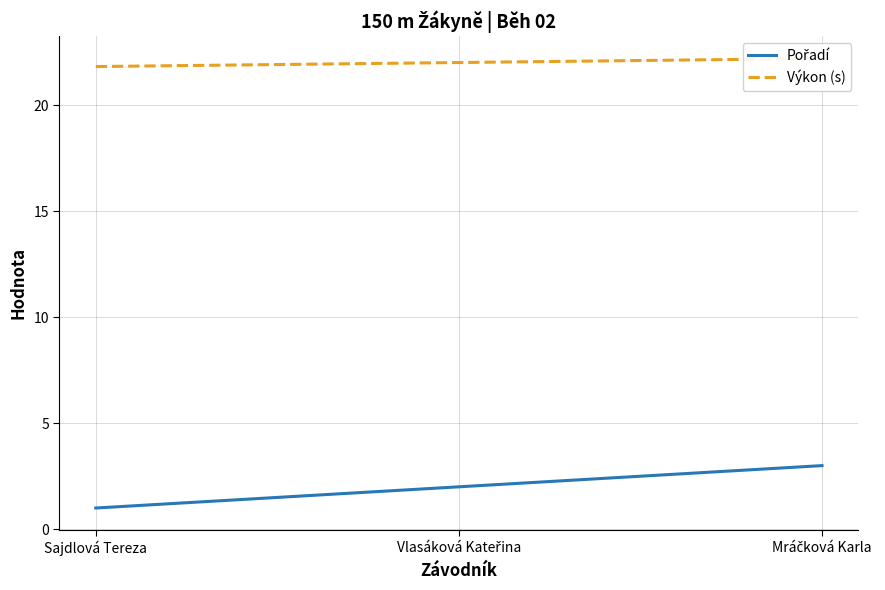

At which label does Výkon (s) first exceed 22?

Vlasáková Kateřina